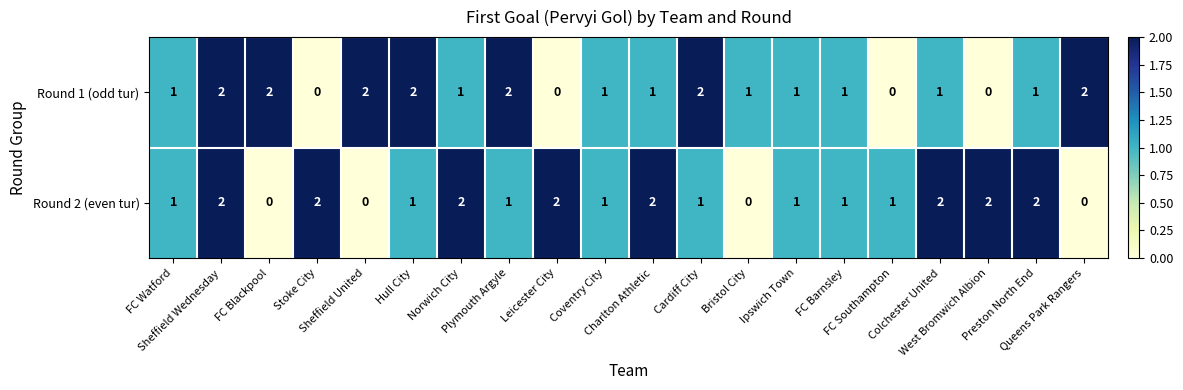

What is the sum of all Round 1 (odd tur) values?

23